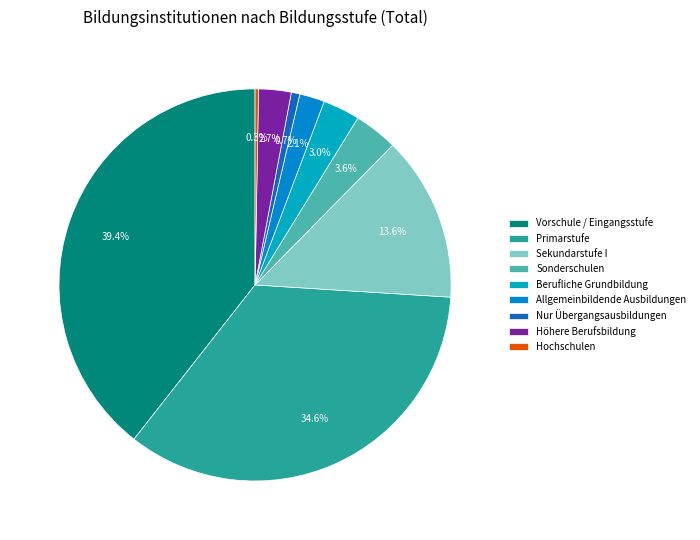

Is there a majority slice in this chart?

No